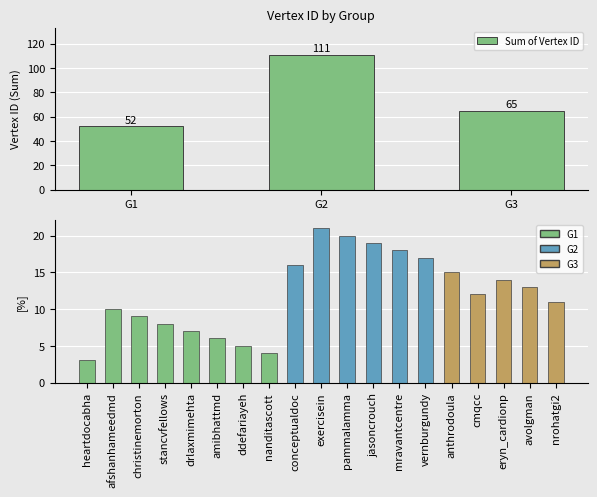

What is the difference between the second highest and minimum values?

13